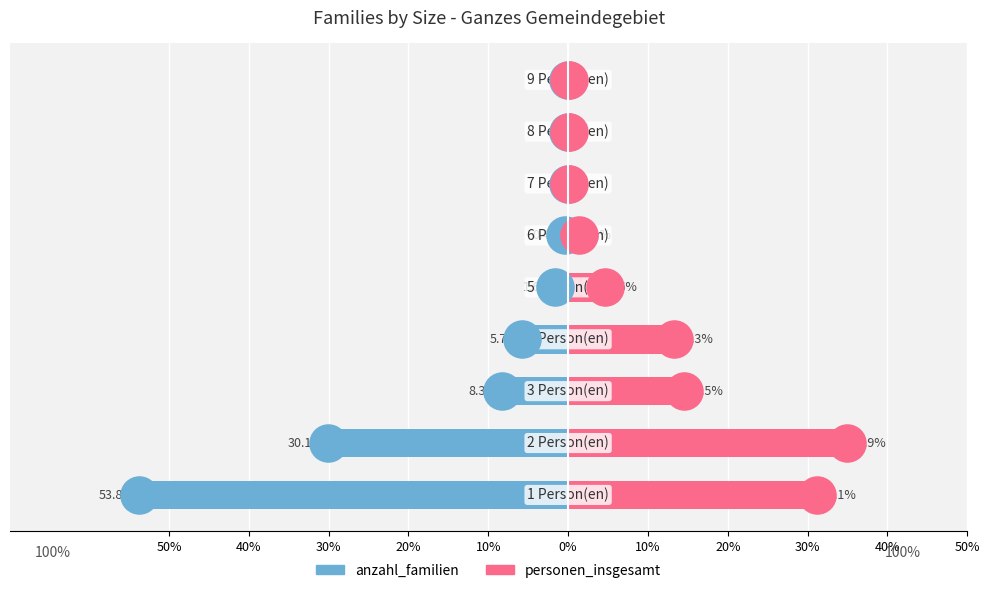

Which series reaches the minimum Y coordinate?

anzahl_familien